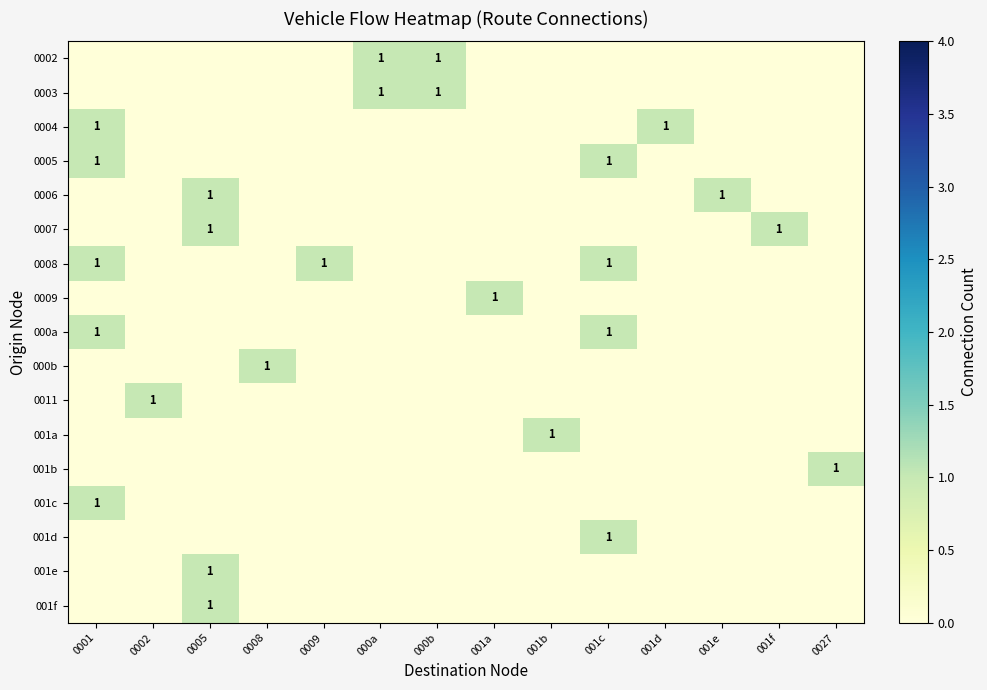

What is the difference between the maximum and minimum values in the 000a series?

1